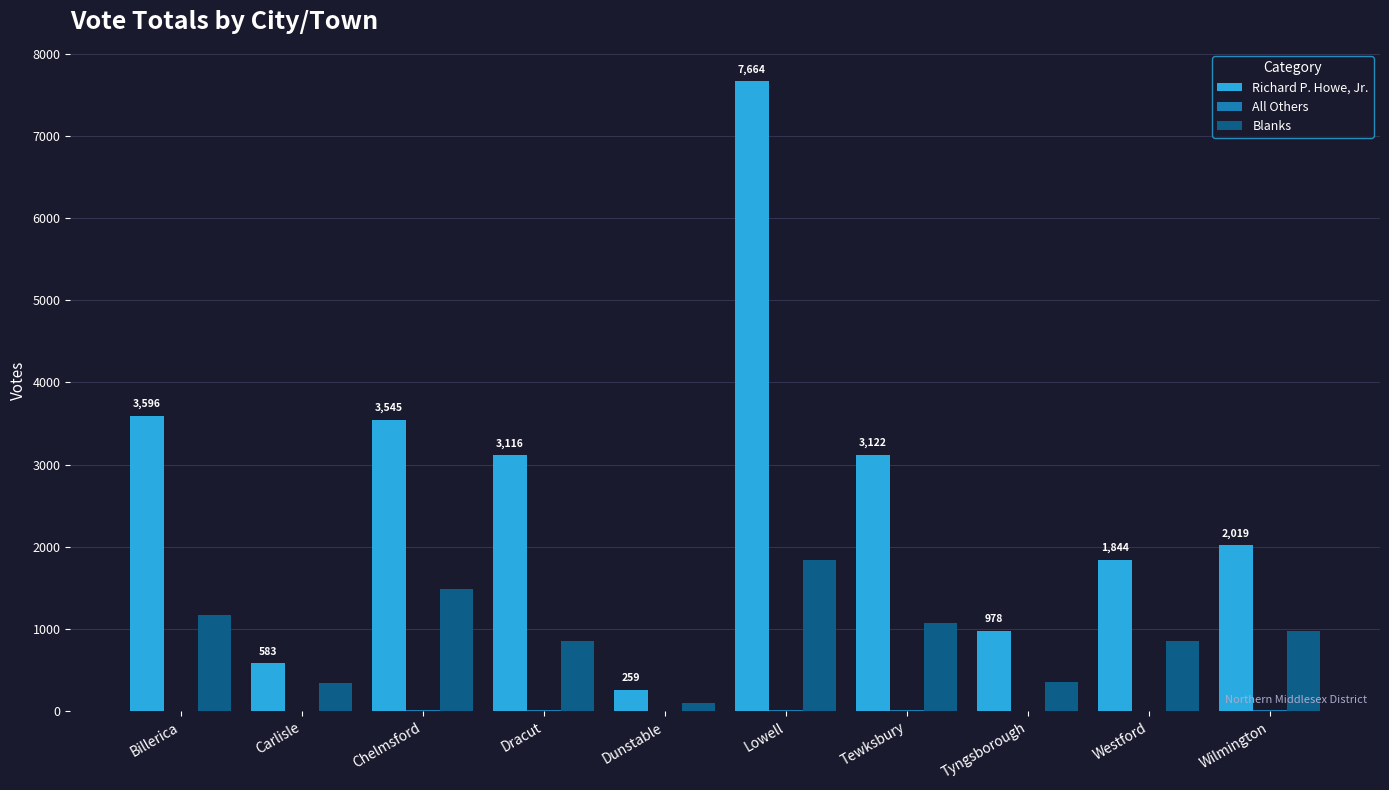

Read the Blanks value at Chelmsford, to the nearest 10.

1490